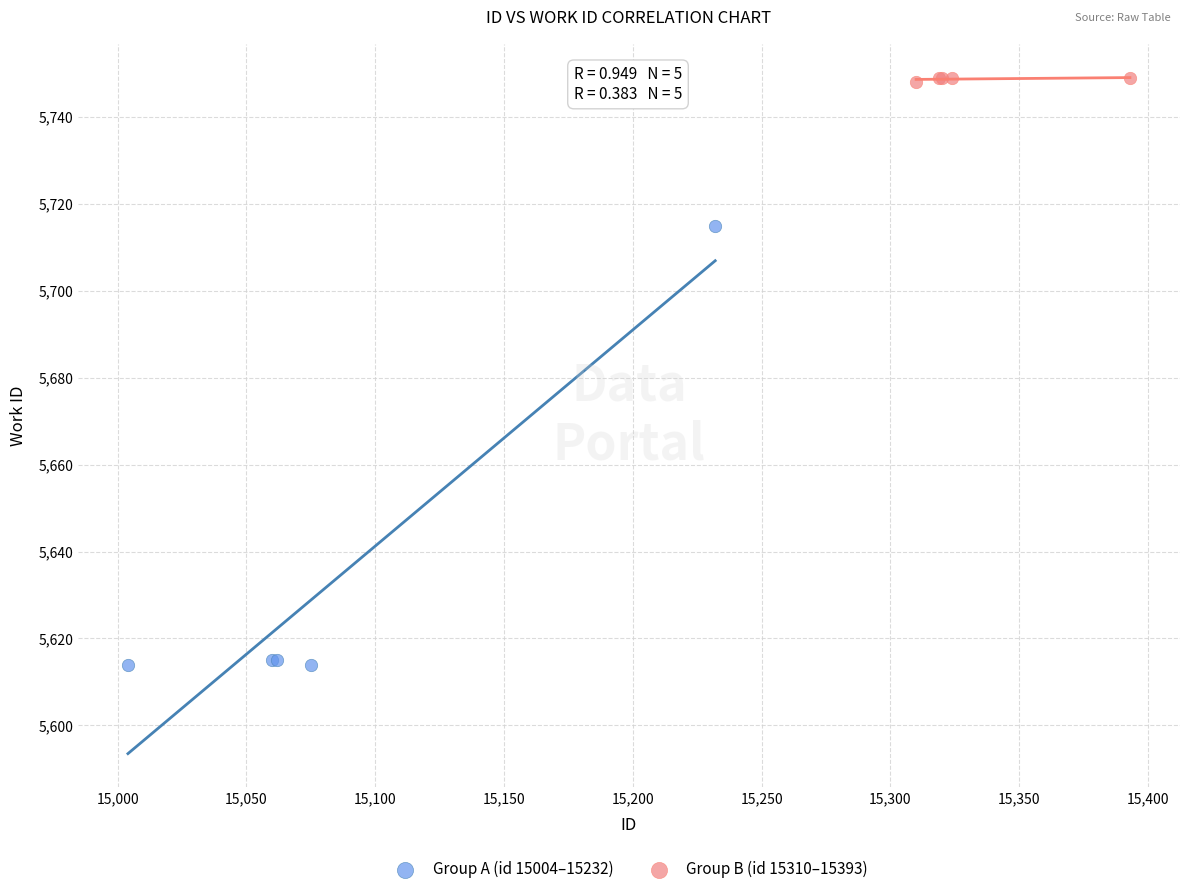

Which series has the largest Y range (max minus min)?

Group A (id 15004–15232)